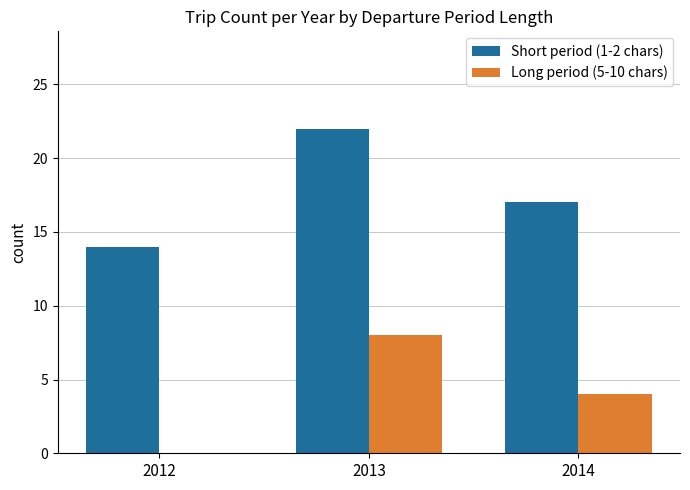

Between 2012 and 2014, which series saw the biggest shift?

Long period (5-10 chars)